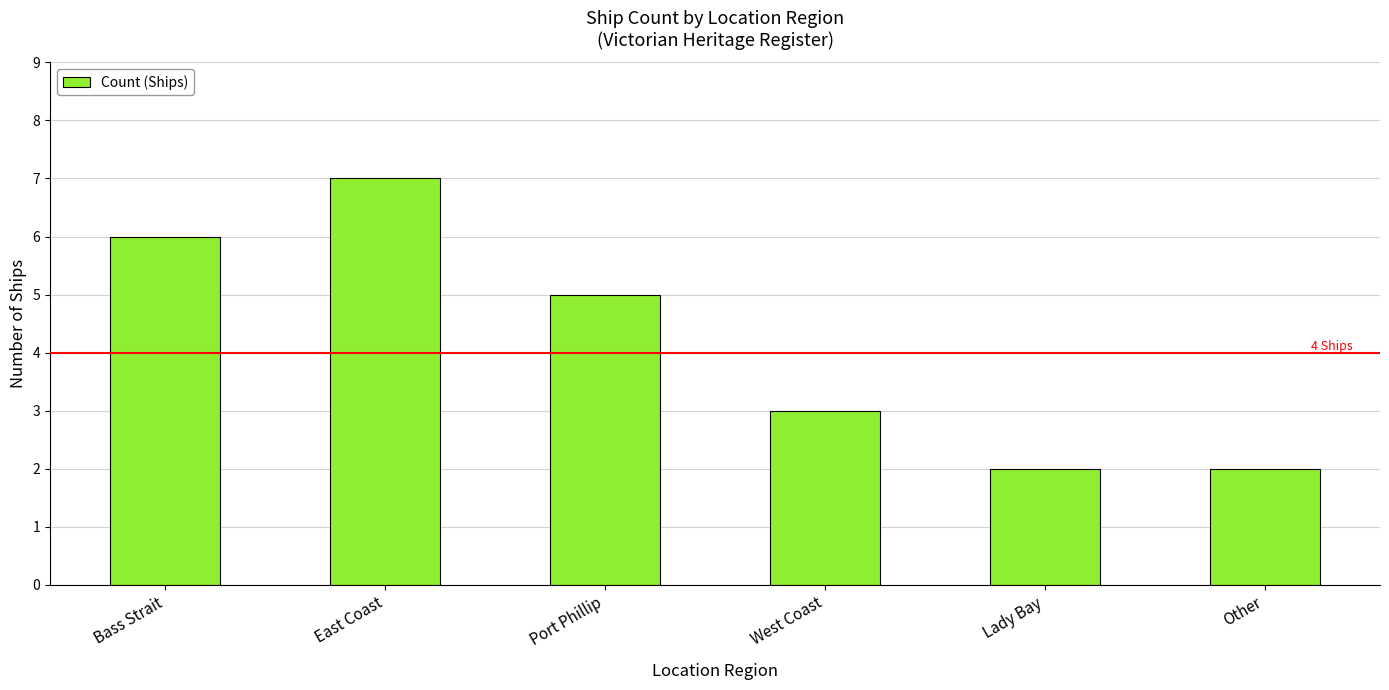

Which label corresponds to the largest value in the chart?

East Coast